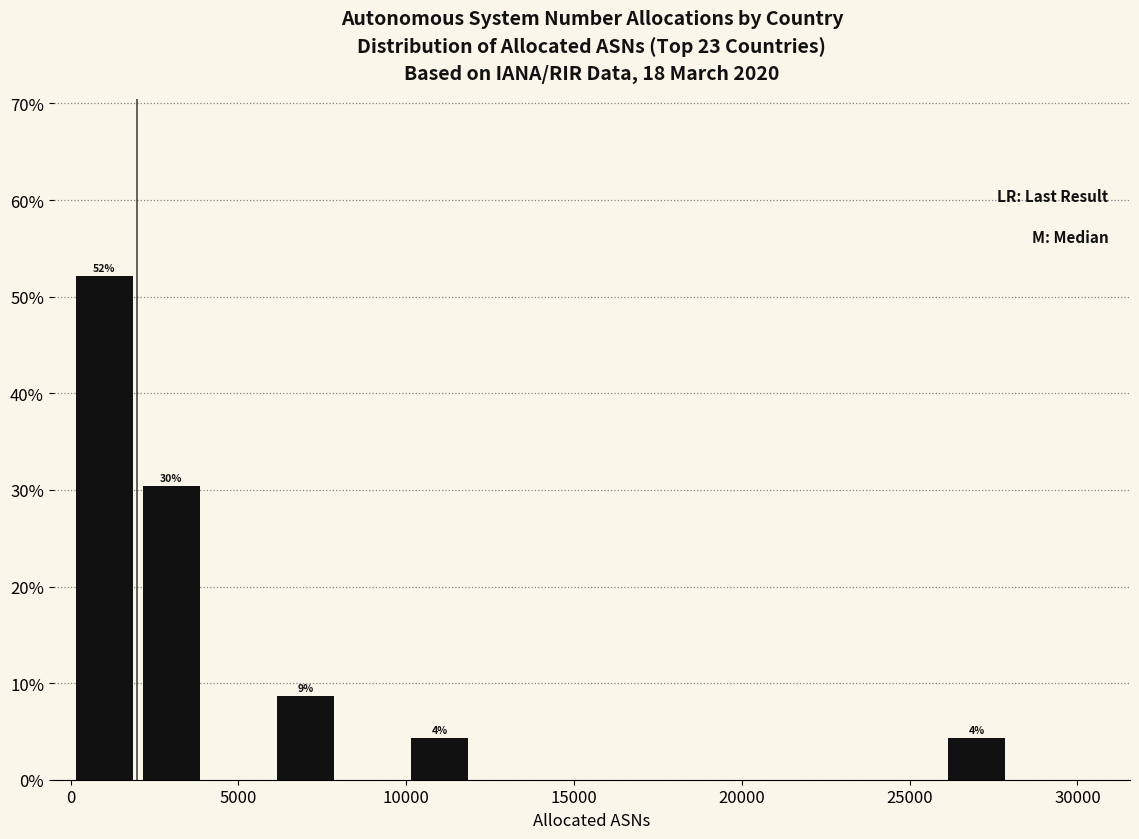

Over which range of the x-axis is the bar tallest?

0 to 2000